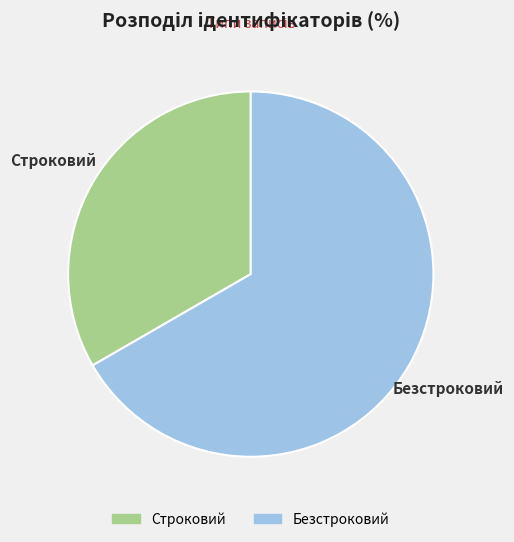

Is the sum of Строковий and Безстроковий greater than half?

Yes